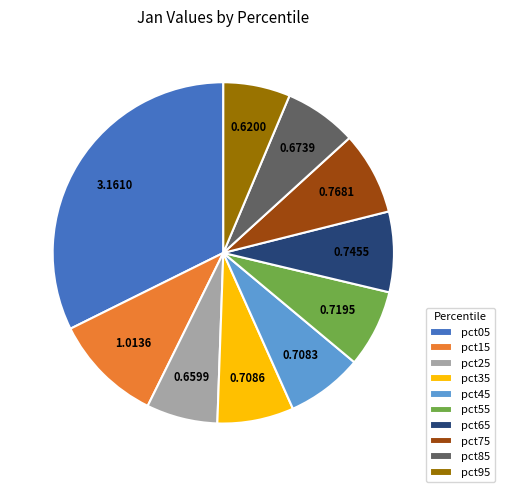

Does pct25 account for over 50% of the chart?

No